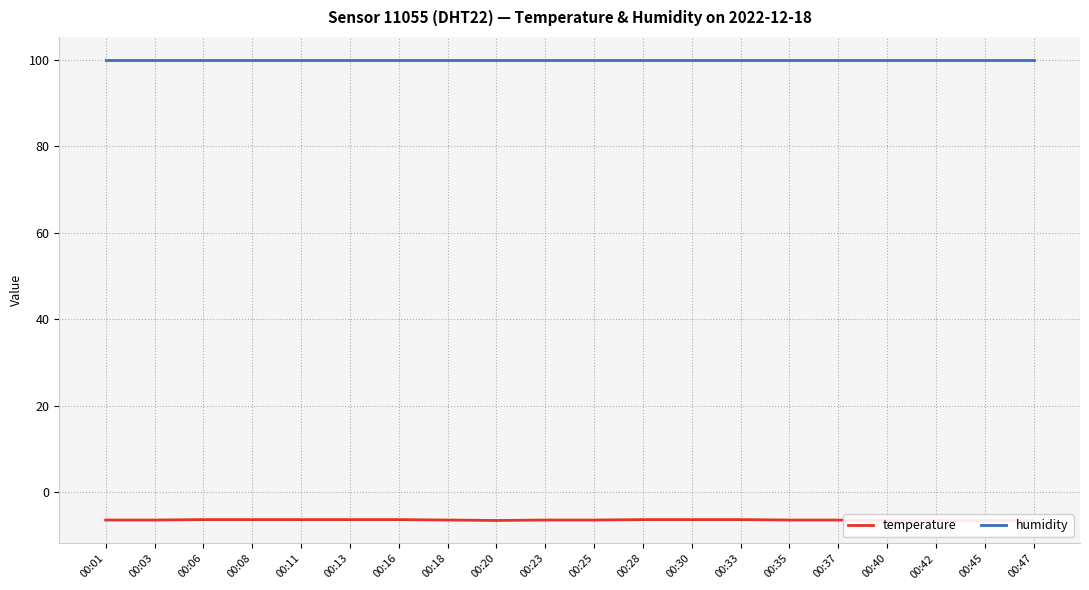

Which category has the lowest value in the humidity series?

00:01